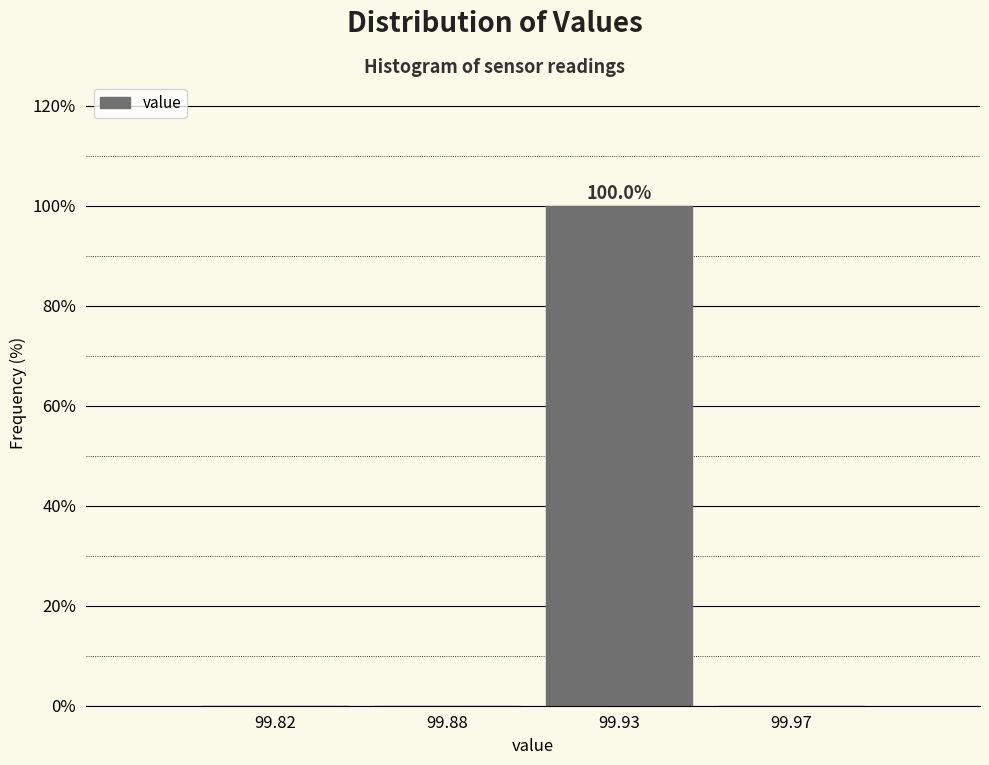

Reading left to right, transcribe all the data shown in this chart.

99.82=0	99.88=0	99.93=100	99.97=0